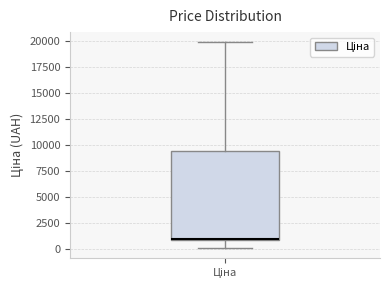

Where is the upper edge of the box for Ціна on the y-axis? The values are not printed on the chart, so give them approximately, as read against the axis.

9500